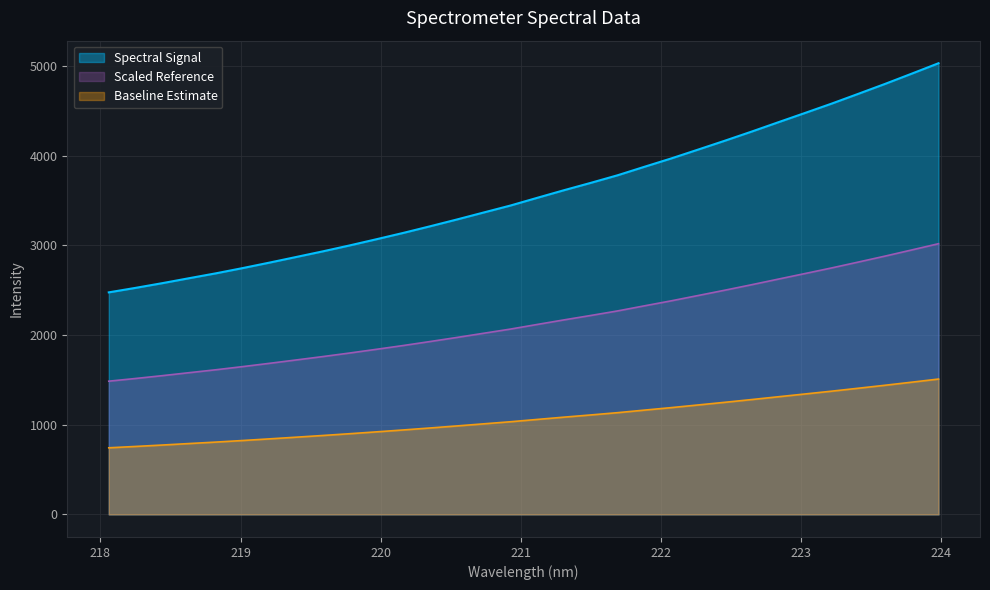

How many values exceed 3531?

16